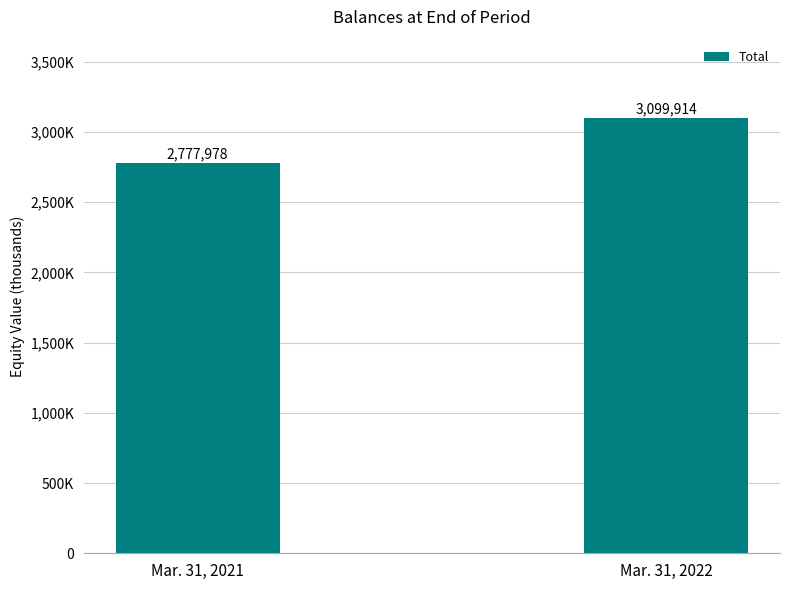

What is the value of the 2nd bar from the left?

3099914